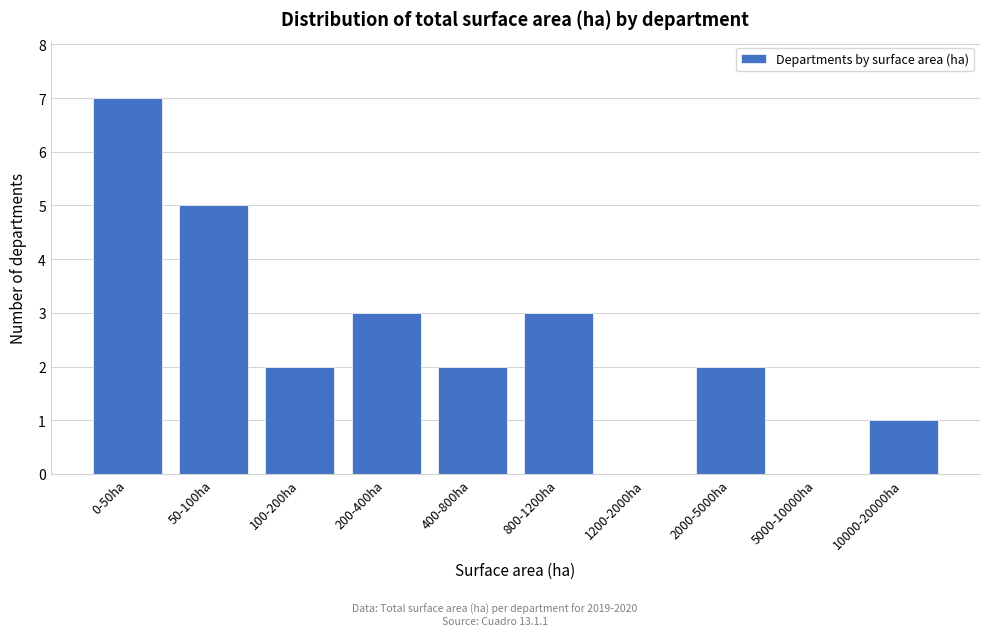

Reading right to left, what are all the values shown in this chart?

10000-20000ha=1	5000-10000ha=0	2000-5000ha=2	1200-2000ha=0	800-1200ha=3	400-800ha=2	200-400ha=3	100-200ha=2	50-100ha=5	0-50ha=7